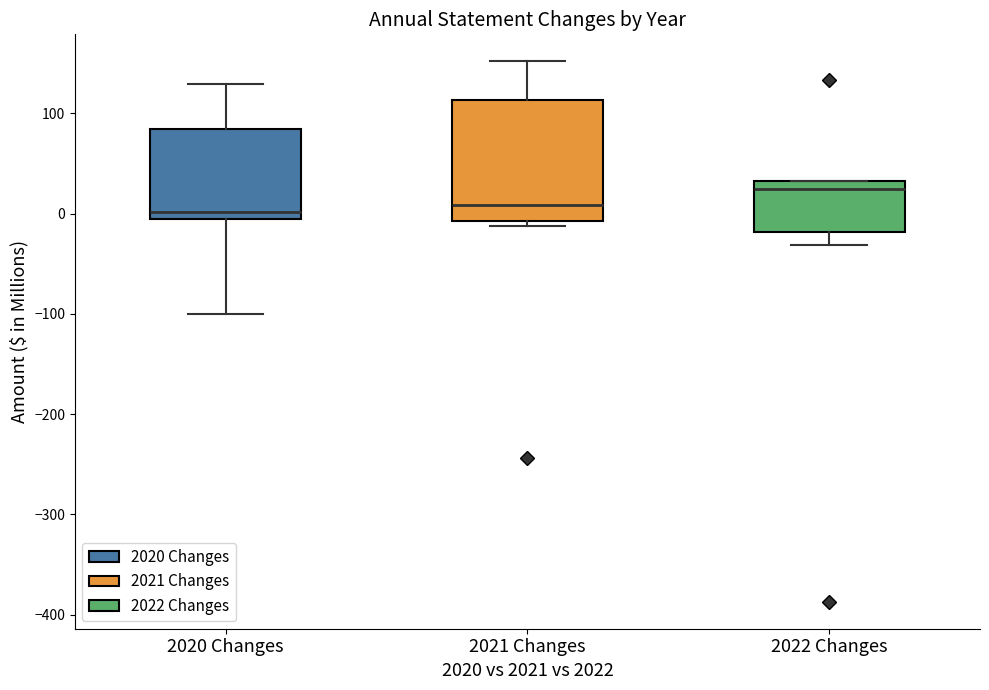

Where does the upper whisker of the box for 2020 Changes end on the y-axis? The values are not printed on the chart, so give them approximately, as read against the axis.

130